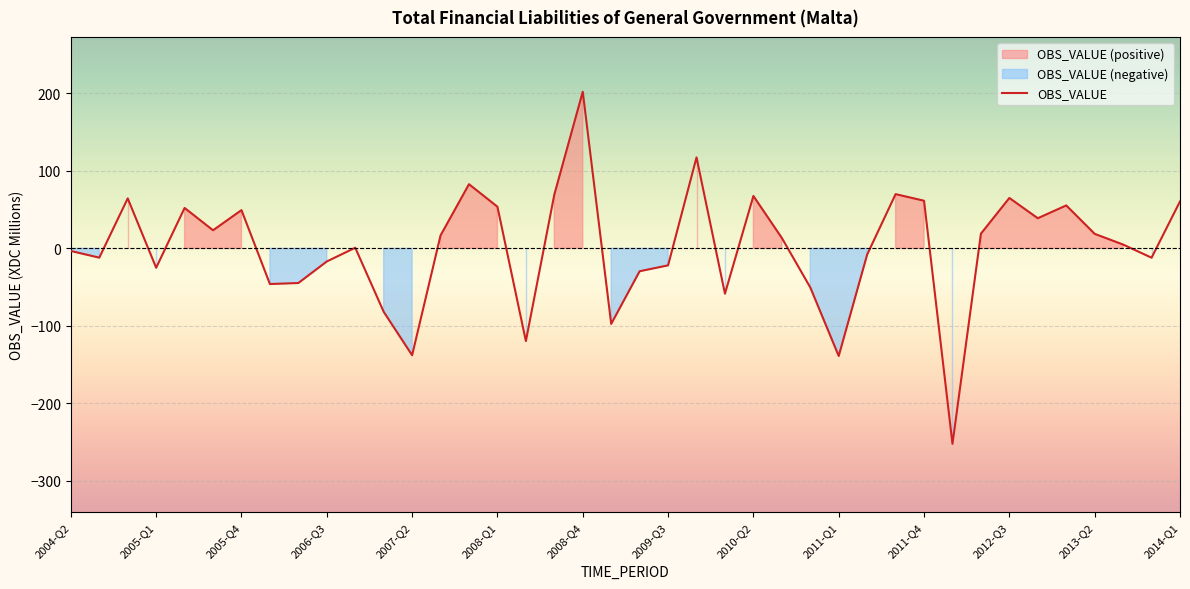

What is the change in value from 19 to 27?

-41.4